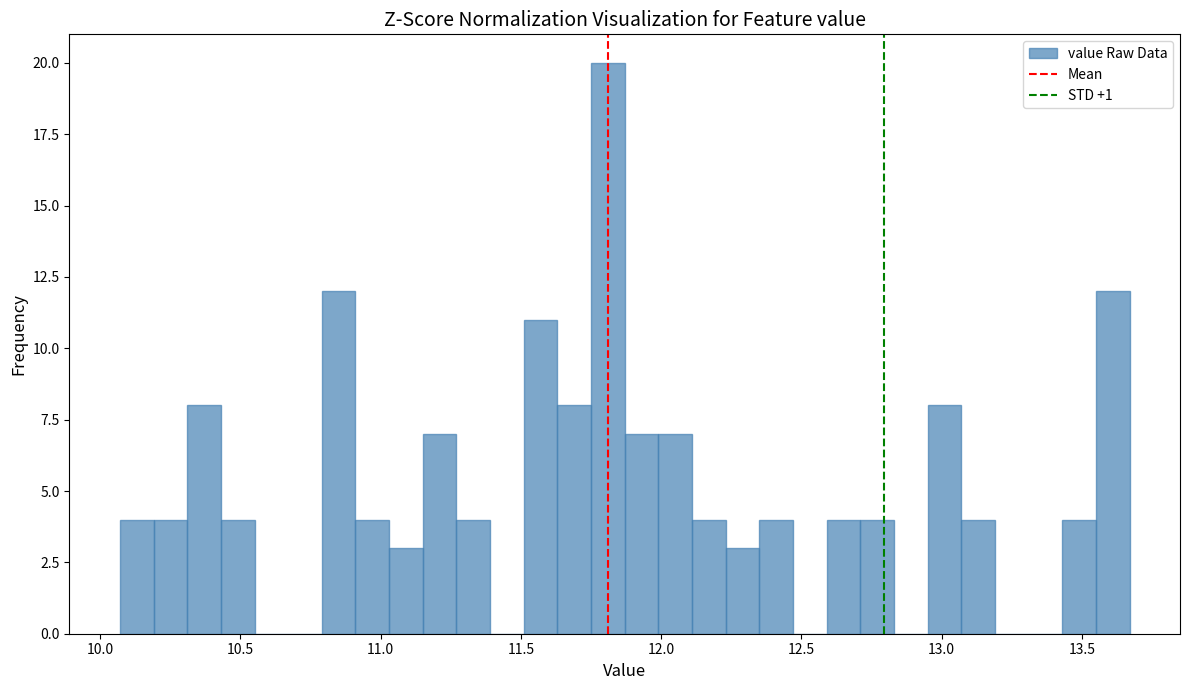

Around what value on the x-axis is the tallest bar? Give the approximate position of its centre, as read against the axis.

11.80